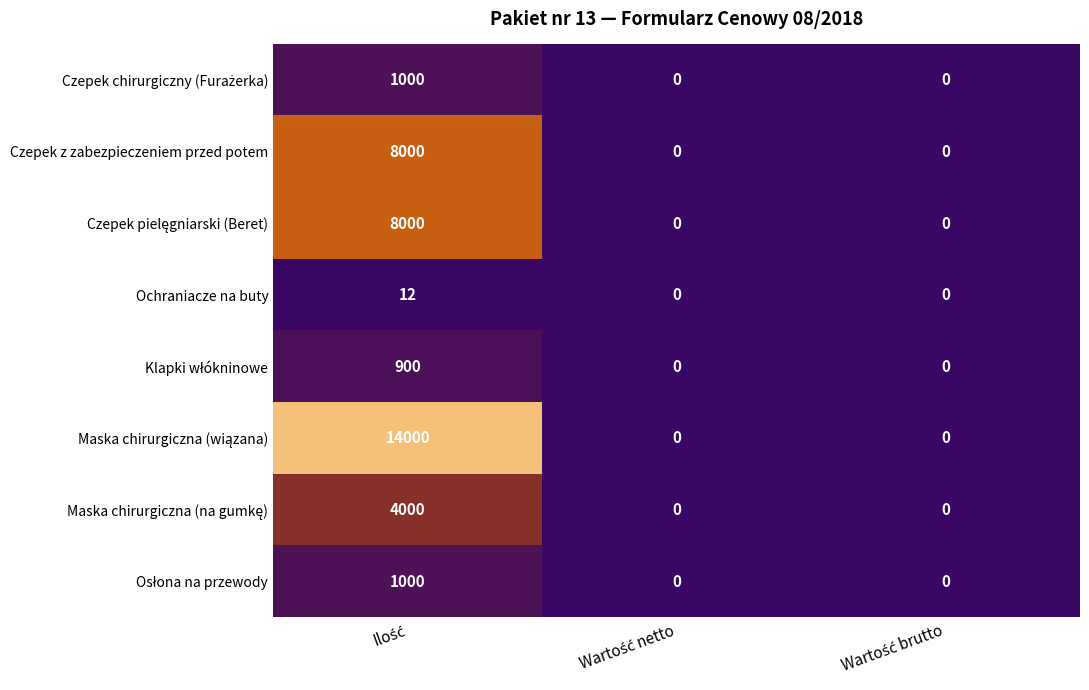

At how many categories does at least one series exceed 7580?

1